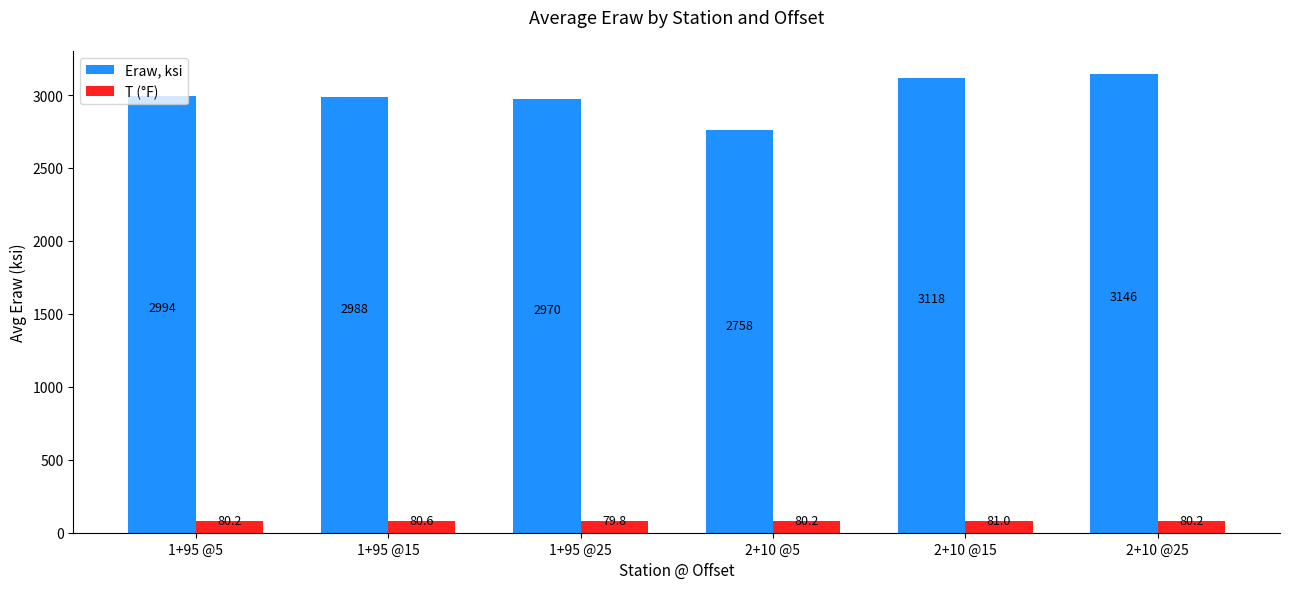

What is the approximate value of T (°F) at 2+10 @5?

80.2